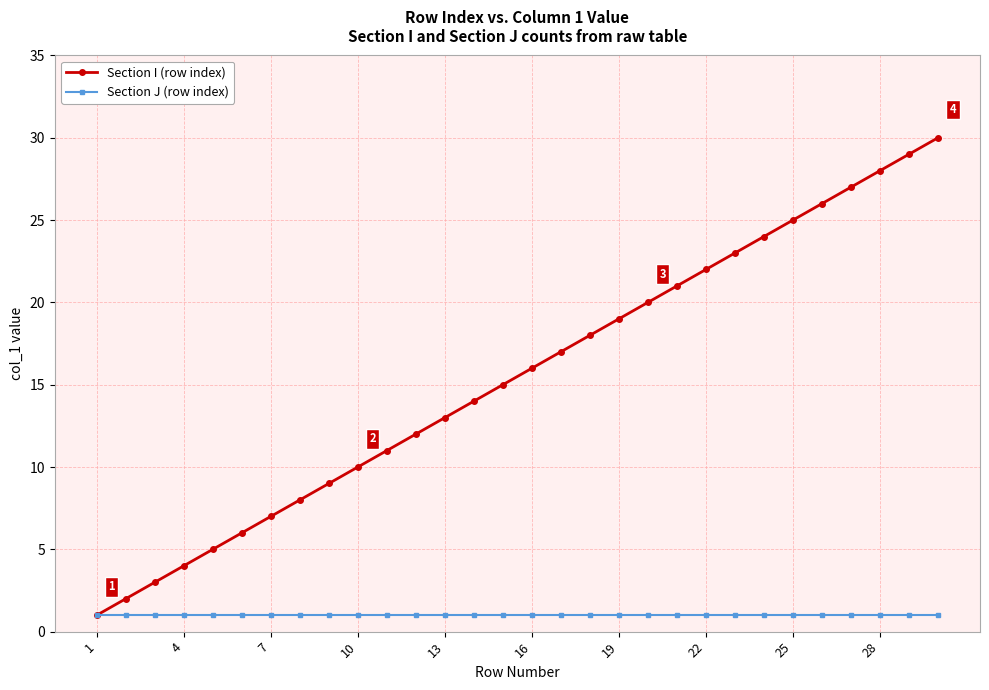

List the series in order of their overall mean, lowest first.

Section J (row index), Section I (row index)